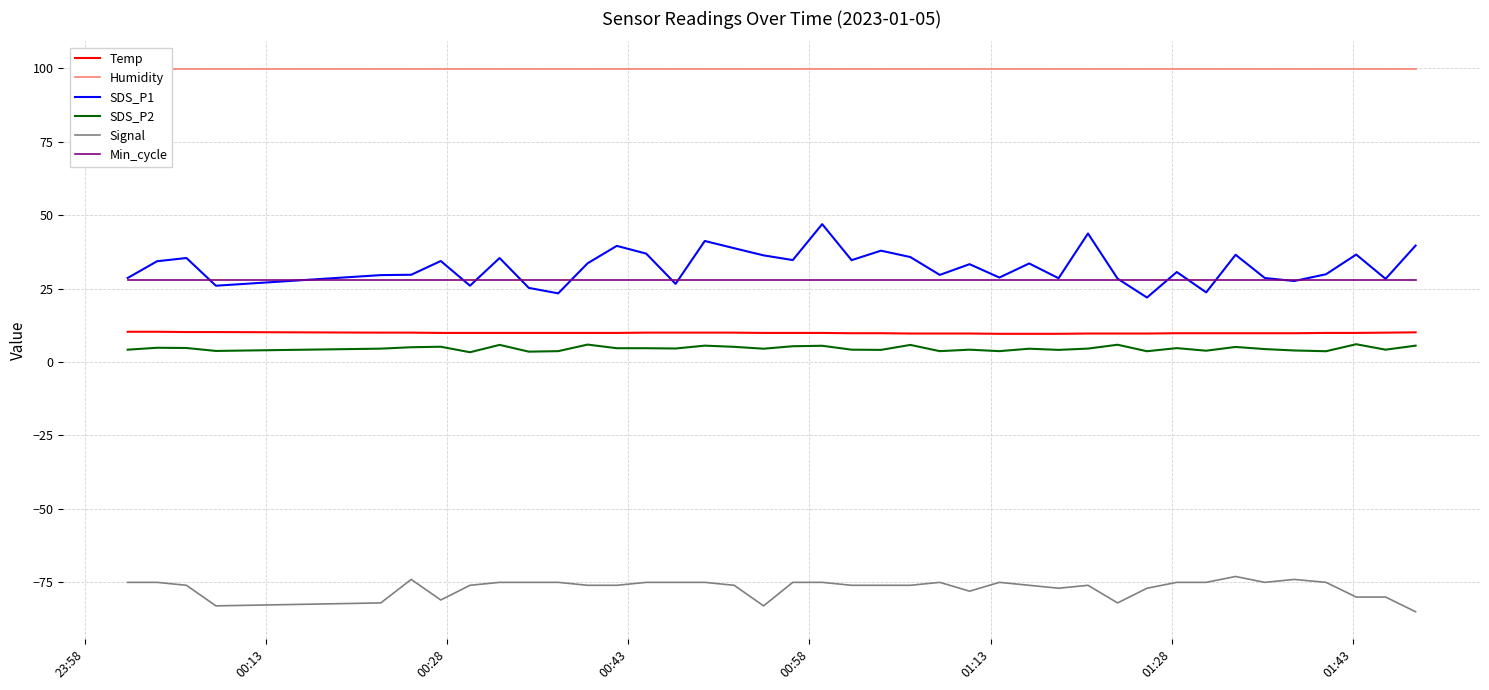

Reading left to right, extract all data points from this chart.

Temp: 10.3	10.3	10.2	10.2	10.0	10.0	9.9	9.9	9.9	9.9	9.9	9.9	9.9	10.0	10.0	10.0	10.0	9.9	9.9	9.9	9.8	9.8	9.7	9.7	9.7	9.6	9.6	9.6	9.7	9.7	9.7	9.8	9.8	9.8	9.8	9.8	9.9	9.9	10.0	10.1
Humidity: 99.9	99.9	99.9	99.9	99.9	99.9	99.9	99.9	99.9	99.9	99.9	99.9	99.9	99.9	99.9	99.9	99.9	99.9	99.9	99.9	99.9	99.9	99.9	99.9	99.9	99.9	99.9	99.9	99.9	99.9	99.9	99.9	99.9	99.9	99.9	99.9	99.9	99.9	99.9	99.9
SDS_P1: 28.6	34.3	35.4	26.0	29.6	29.7	34.4	26.0	35.4	25.2	23.4	33.6	39.5	36.9	26.6	41.2	38.7	36.3	34.7	46.9	34.7	37.9	35.7	29.6	33.3	28.8	33.5	28.5	43.8	28.4	21.9	30.6	23.7	36.5	28.6	27.6	29.9	36.6	28.3	39.6
SDS_P2: 4.2	4.8	4.8	3.8	4.5	5.0	5.2	3.3	5.8	3.5	3.7	5.9	4.7	4.7	4.6	5.6	5.2	4.5	5.4	5.5	4.2	4.1	5.8	3.7	4.2	3.7	4.5	4.1	4.6	5.9	3.7	4.7	3.9	5.1	4.4	3.9	3.7	6.0	4.2	5.6
Signal: -75.0	-75.0	-76.0	-83.0	-82.0	-74.0	-81.0	-76.0	-75.0	-75.0	-75.0	-76.0	-76.0	-75.0	-75.0	-75.0	-76.0	-83.0	-75.0	-75.0	-76.0	-76.0	-76.0	-75.0	-78.0	-75.0	-76.0	-77.0	-76.0	-82.0	-77.0	-75.0	-75.0	-73.0	-75.0	-74.0	-75.0	-80.0	-80.0	-85.0
Min_cycle: 28.0	28.0	28.0	28.0	28.0	28.0	28.0	28.0	28.0	28.0	28.0	28.0	28.0	28.0	28.0	28.0	28.0	28.0	28.0	28.0	28.0	28.0	28.0	28.0	28.0	28.0	28.0	28.0	28.0	28.0	28.0	28.0	28.0	28.0	28.0	28.0	28.0	28.0	28.0	28.0